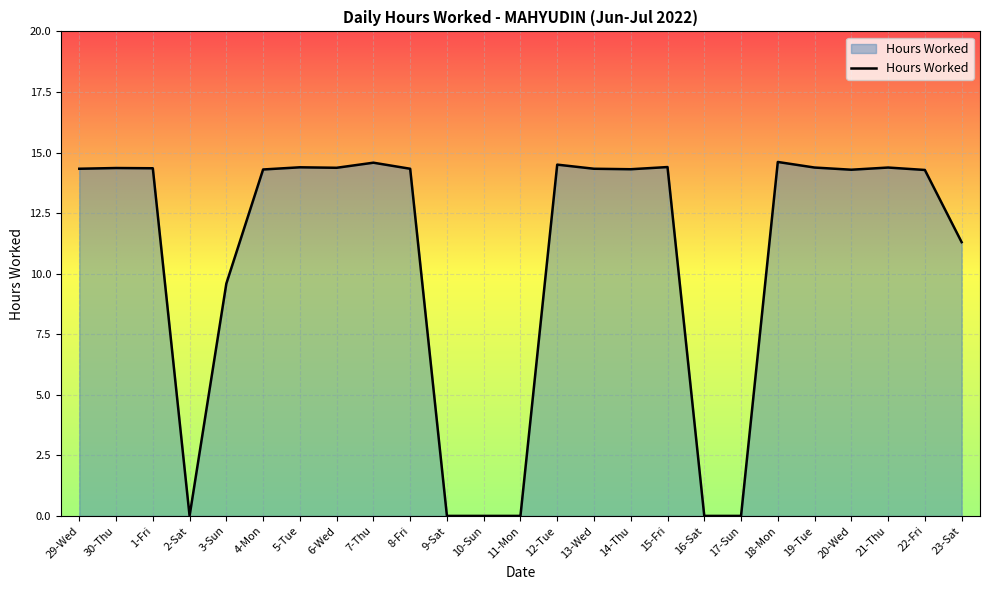

What is the change in value from 4-Mon to 10-Sun?

-14.3